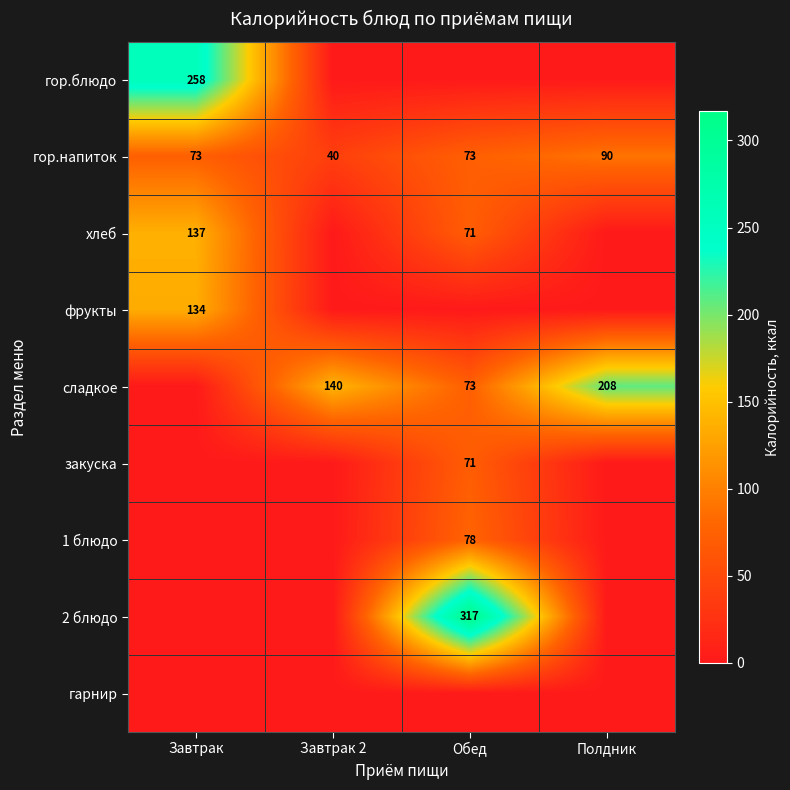

What is the lowest value of the гор.напиток series?

40